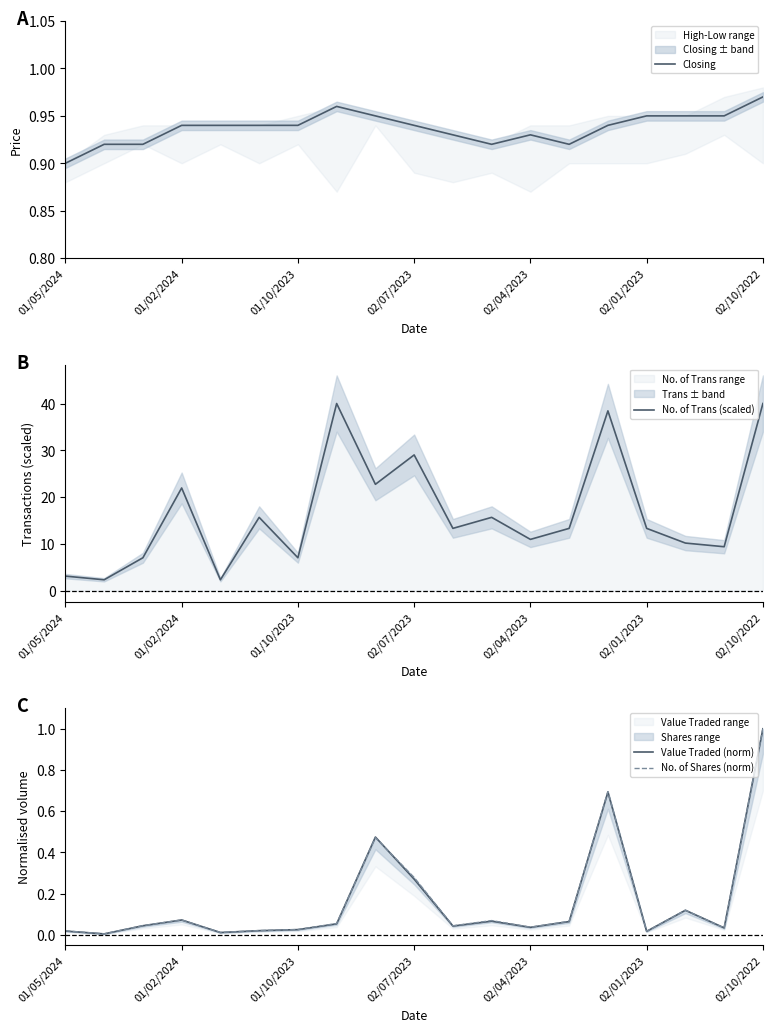

In No. of Trans (scaled), how many points are lower than both neighbors (excluding endpoints)?

7